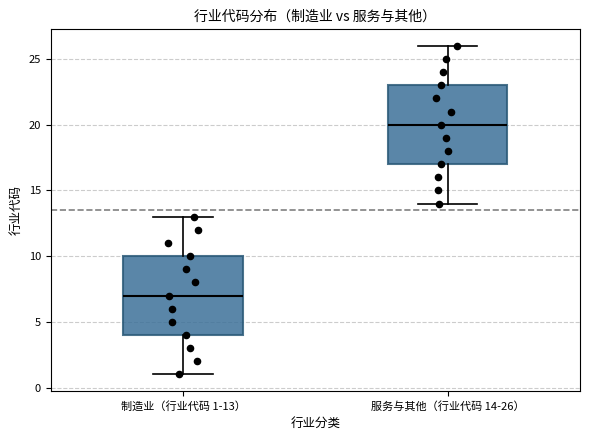

Reading left to right, transcribe this box plot: for each box, give where its median line is, the range the box spans, and where its two whiskers end, as read against the y-axis. The values are not printed on the chart, so give them approximately, as read against the axis.

制造业（行业代码 1-13）: median 7, box 4 to 10, whiskers 1 to 13
服务与其他（行业代码 14-26）: median 20, box 17 to 23, whiskers 14 to 26